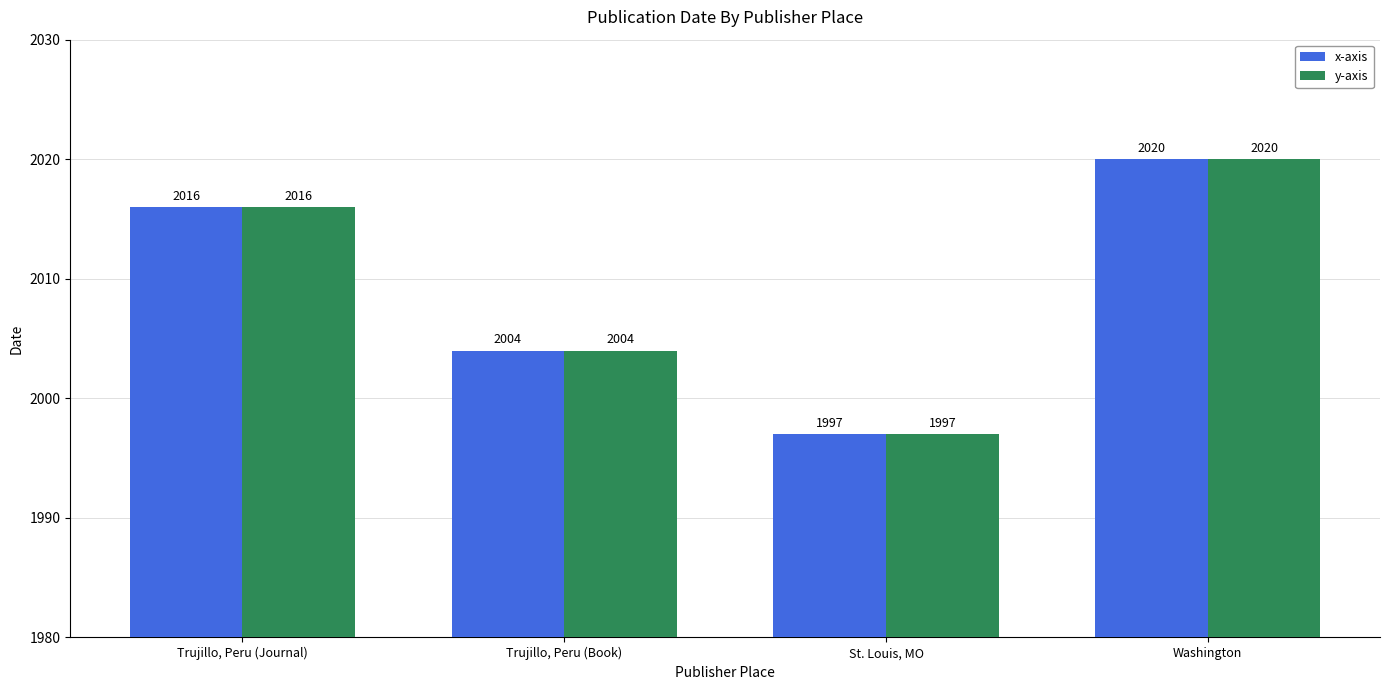

Does the chart contain any negative values?

No